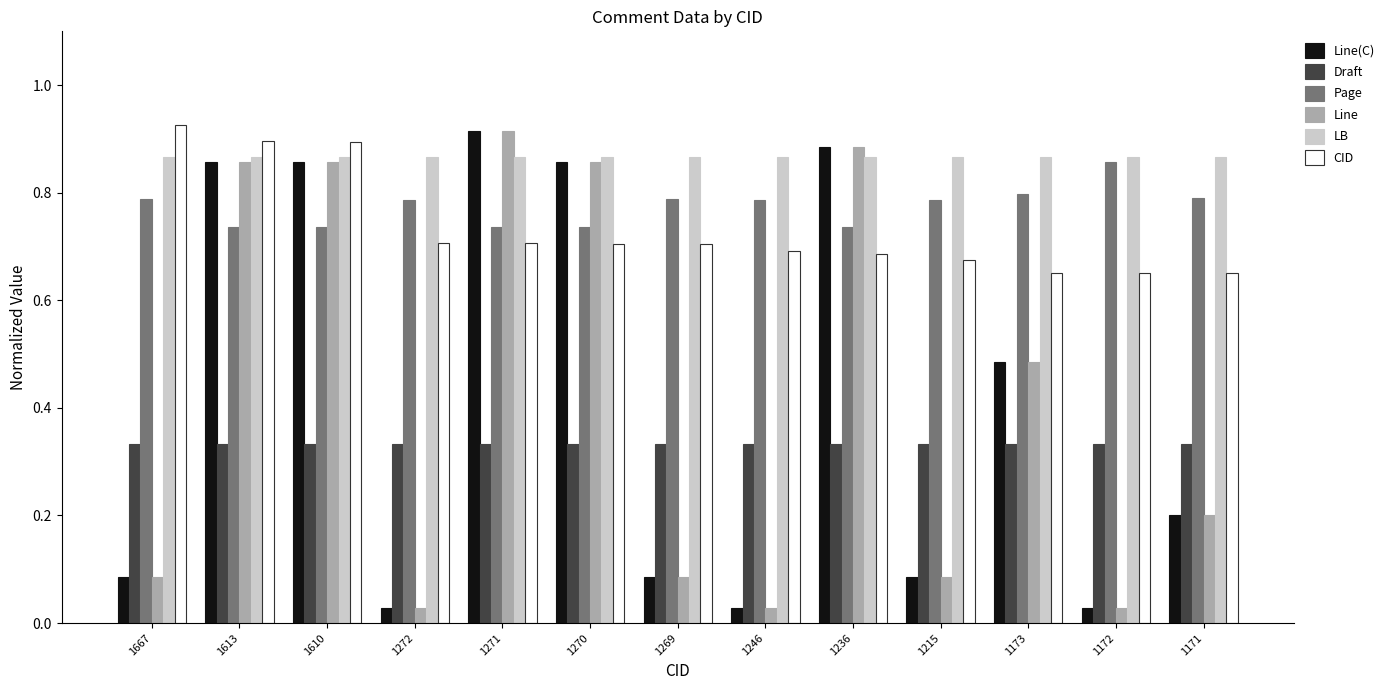

Count the Page values in the range 0 to 1.

13